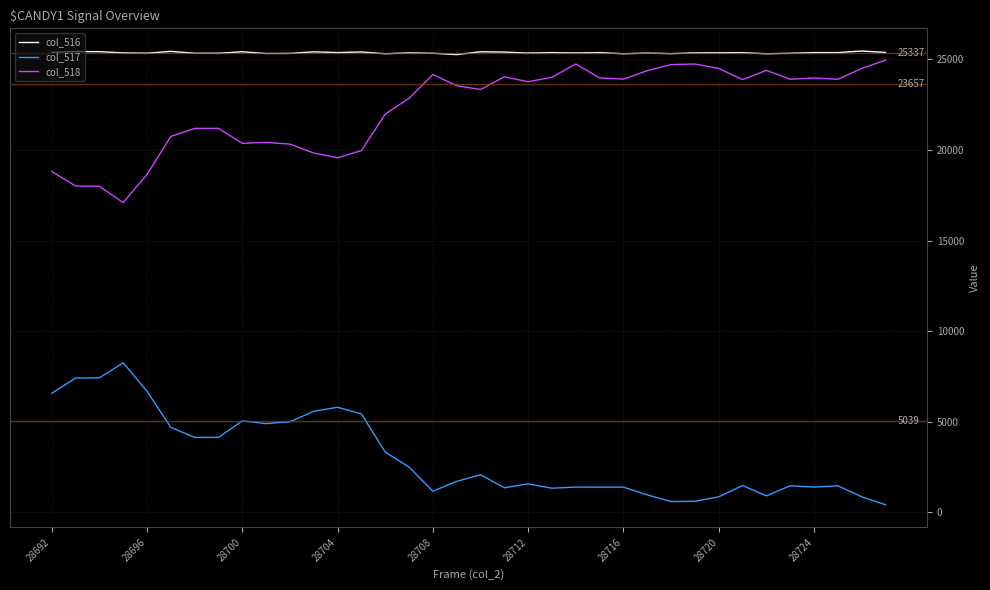

What is the maximum value shown in the chart?

25461